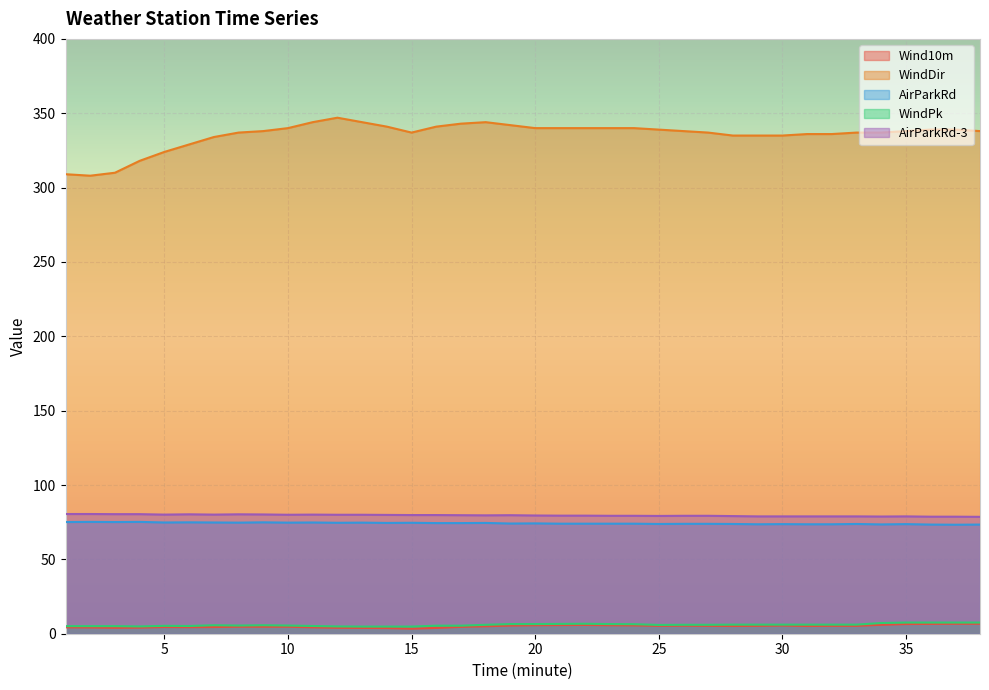

How many categories are shown in the chart?

38